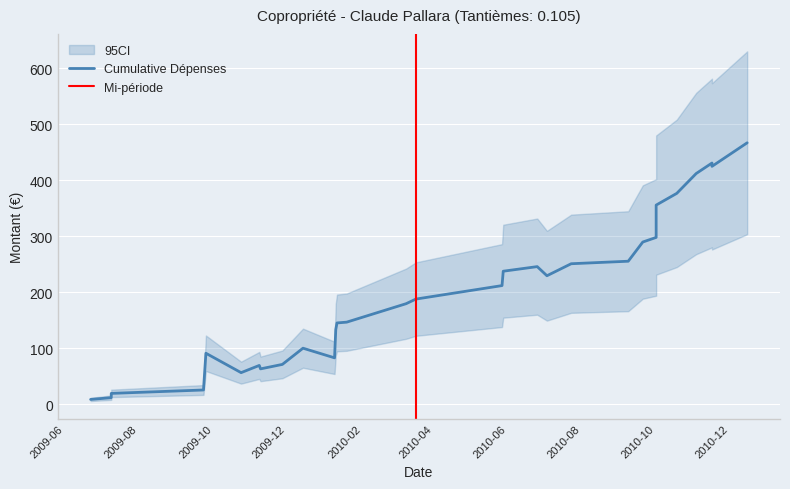

Does the chart display data point markers on the line(s)?

No